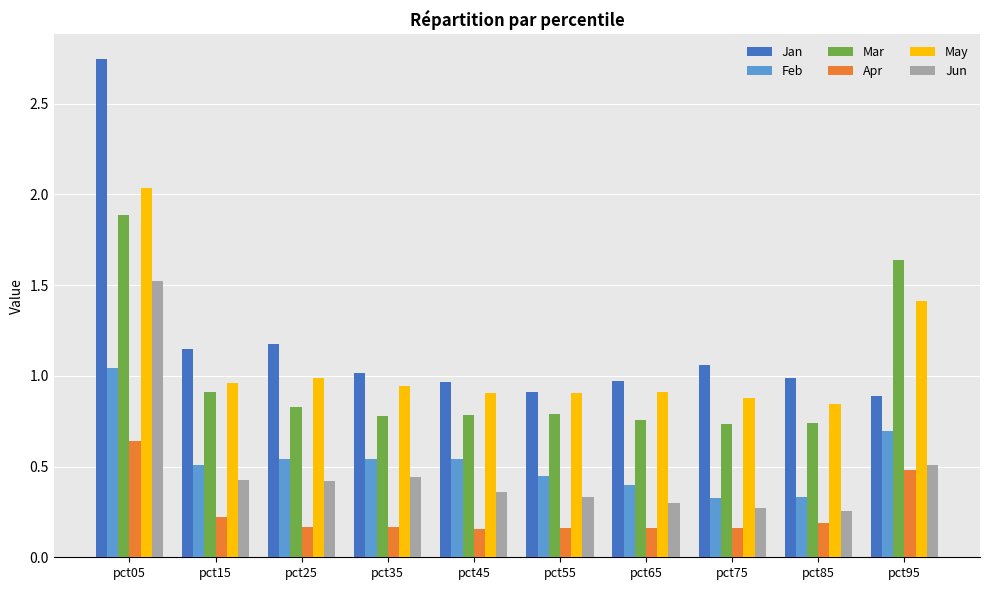

Rank the series by their maximum value, from lowest to highest.

Apr, Feb, Jun, Mar, May, Jan